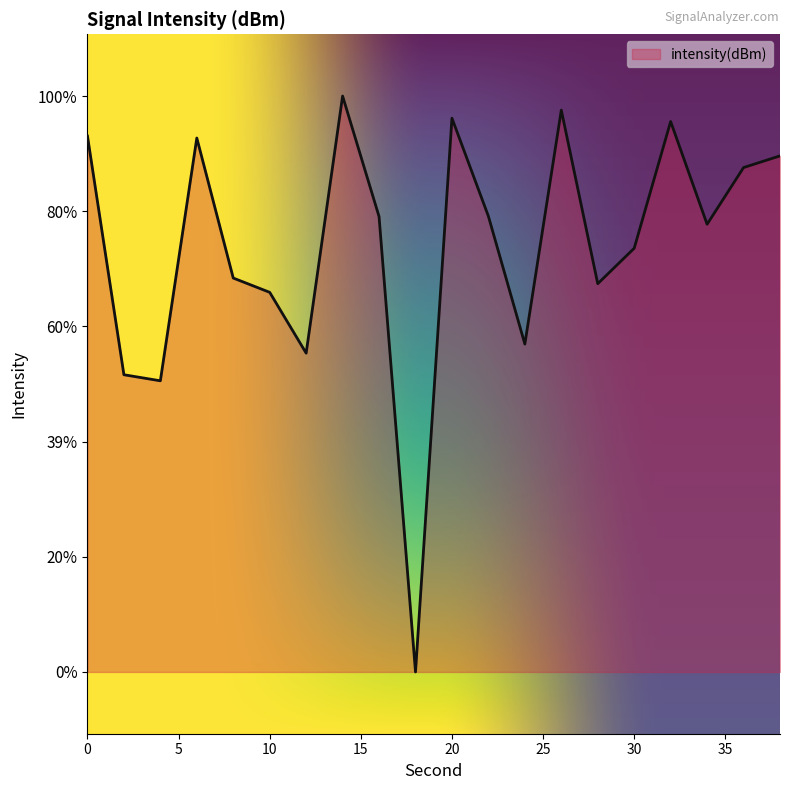

List the labels in order of value, largest first.

14, 26, 20, 32, 0, 6, 38, 36, 22, 16, 34, 30, 8, 28, 10, 24, 12, 2, 4, 18